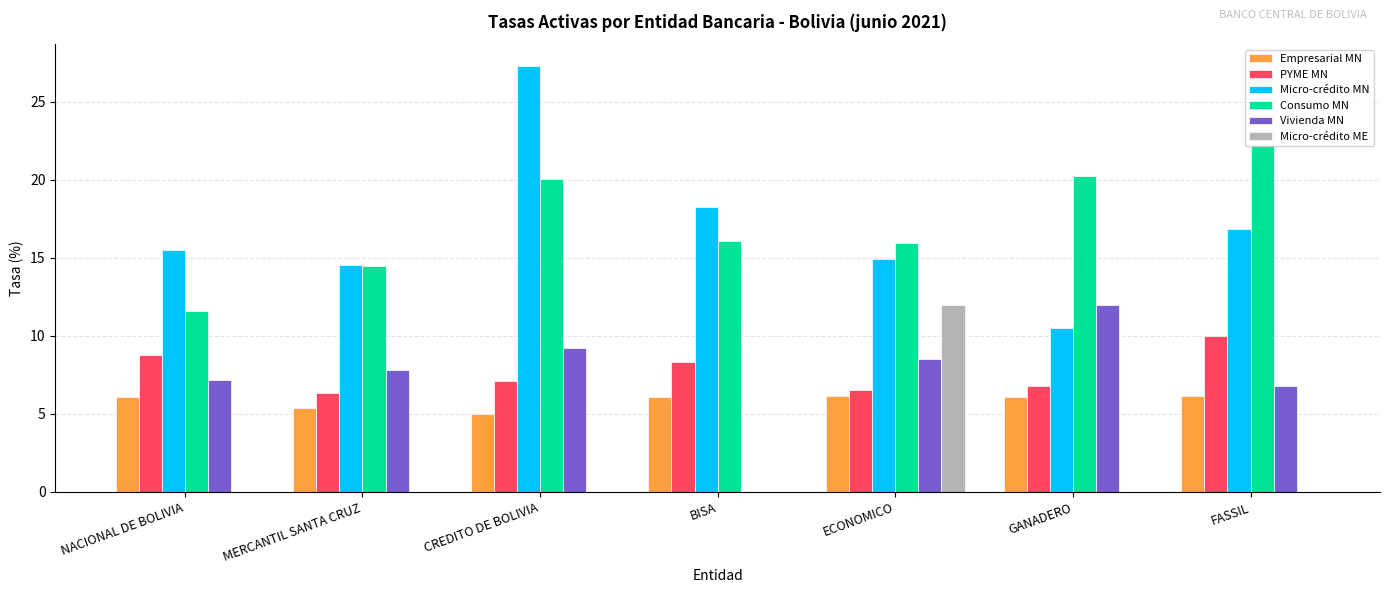

Which series changed the most between MERCANTIL SANTA CRUZ and CREDITO DE BOLIVIA?

Micro-crédito MN